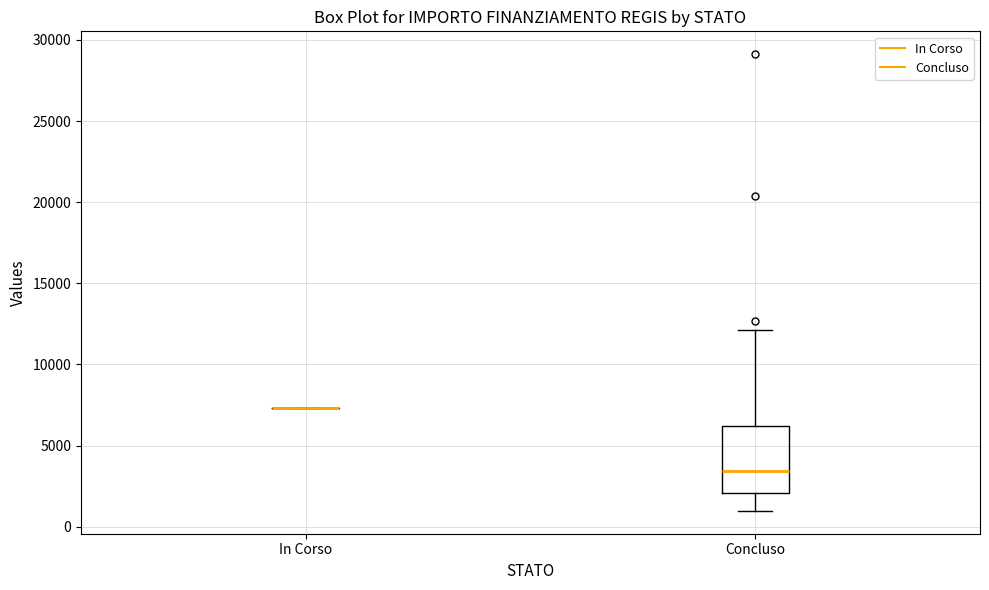

Where does the lower whisker of the box for Concluso end on the y-axis? The values are not printed on the chart, so give them approximately, as read against the axis.

1000